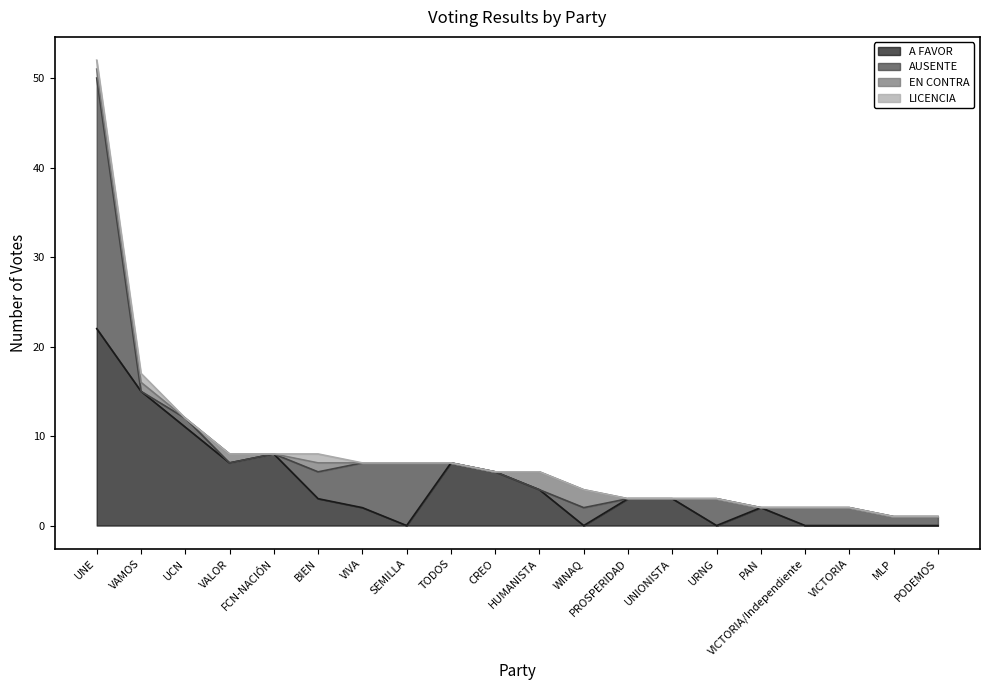

What position from the left is CREO?

10